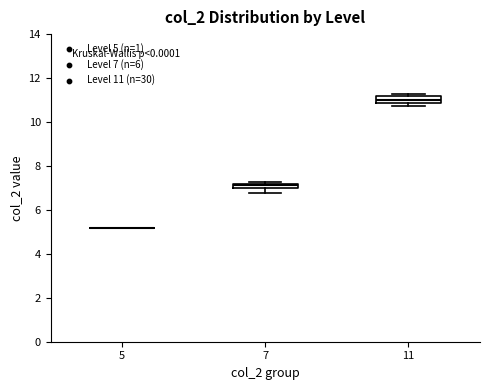

Where is the upper edge of the box at x = 11 on the y-axis? The values are not printed on the chart, so give them approximately, as read against the axis.

11.2